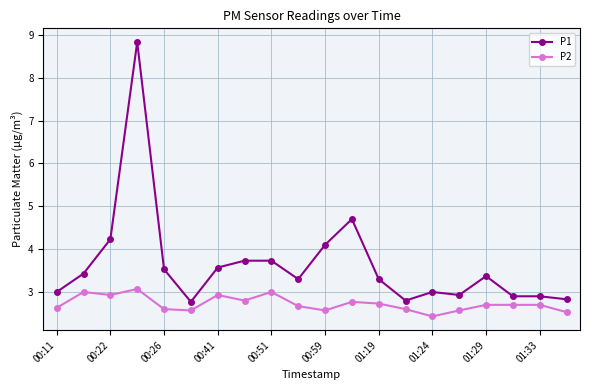

List the series in order of their overall mean, lowest first.

P2, P1